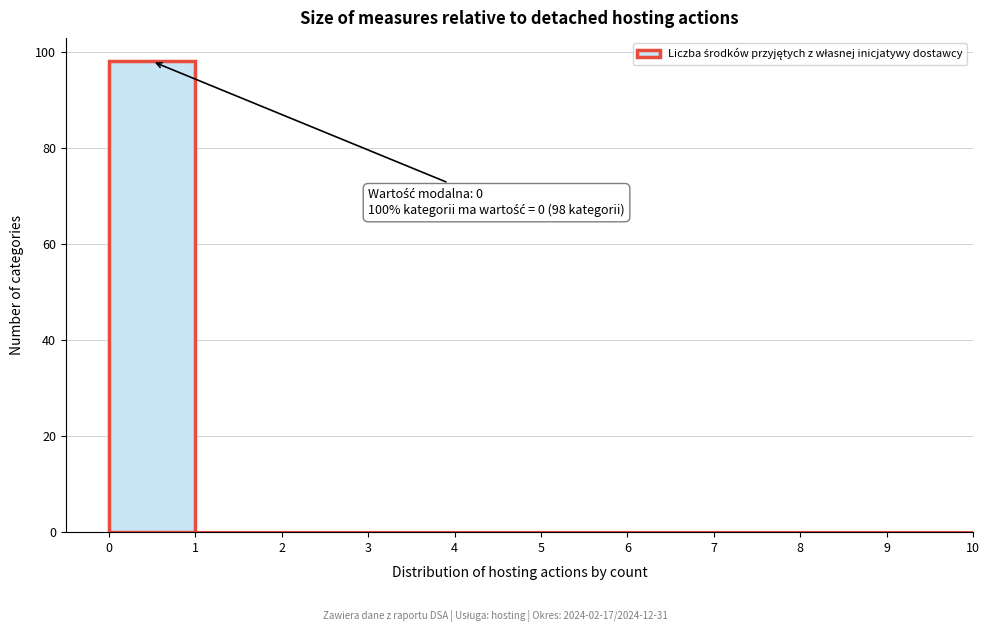

Which range on the x-axis has the tallest bar?

0 to 1